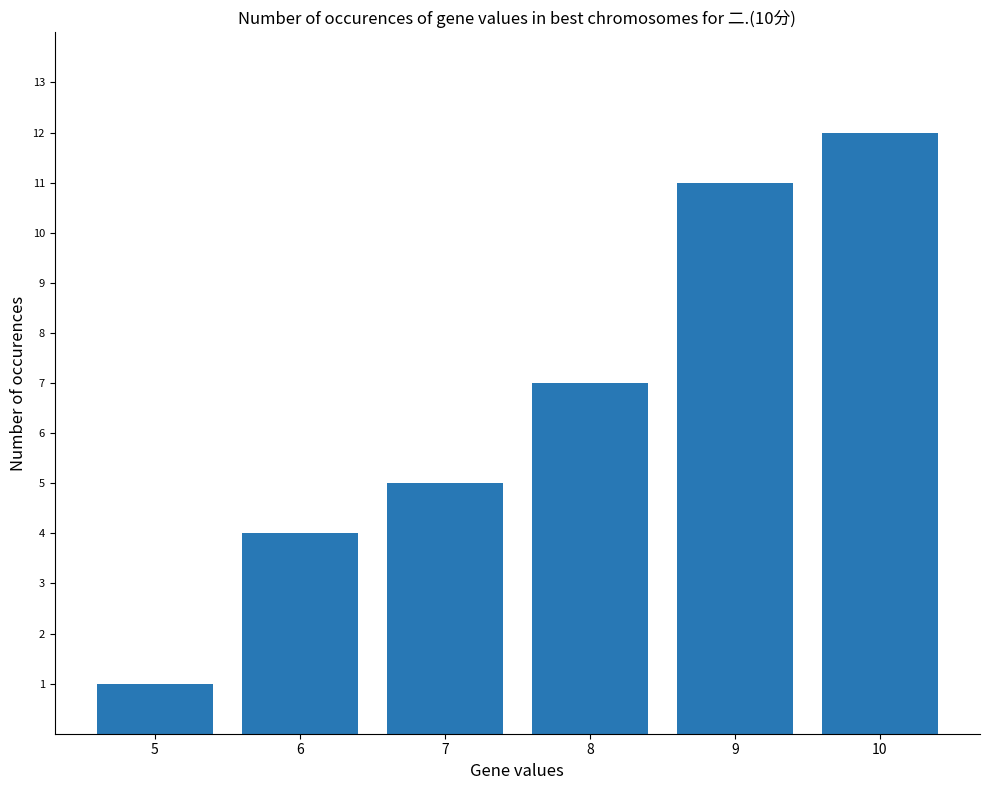

True or false: the data shows 11 at 9.

True